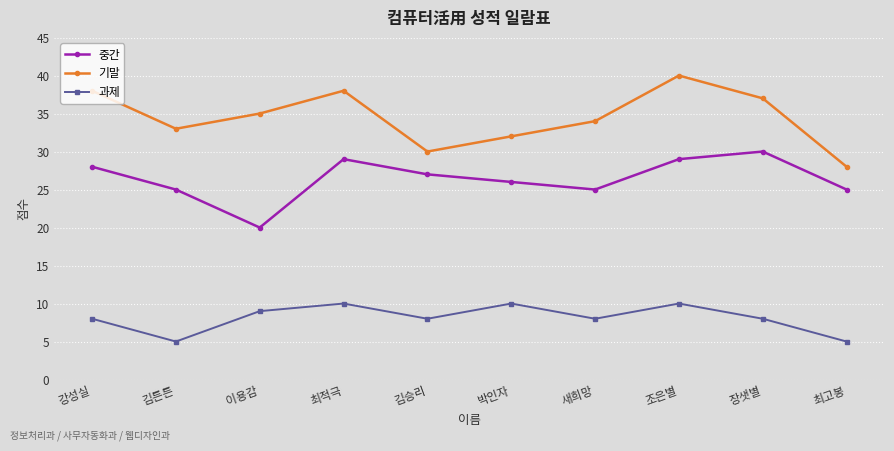

Which series changed the most between 강성실 and 이용감?

중간